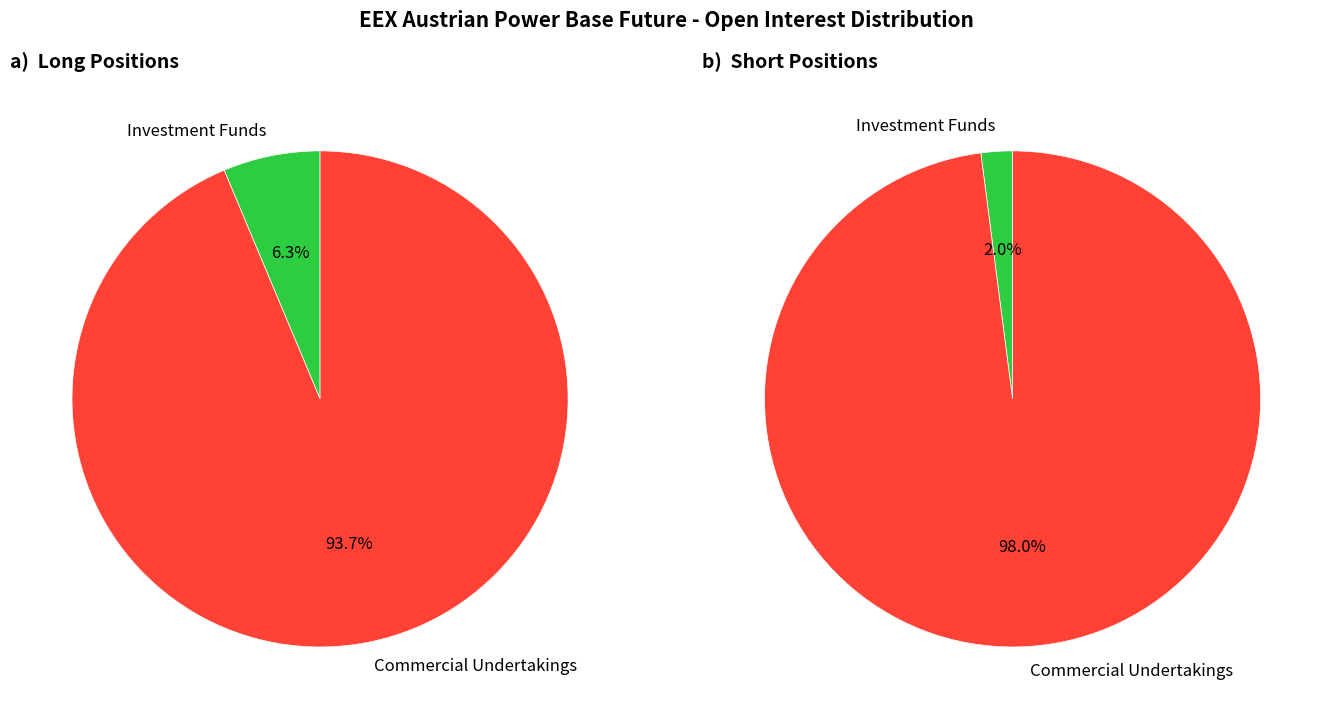

Which series has the widest spread of values?

Short